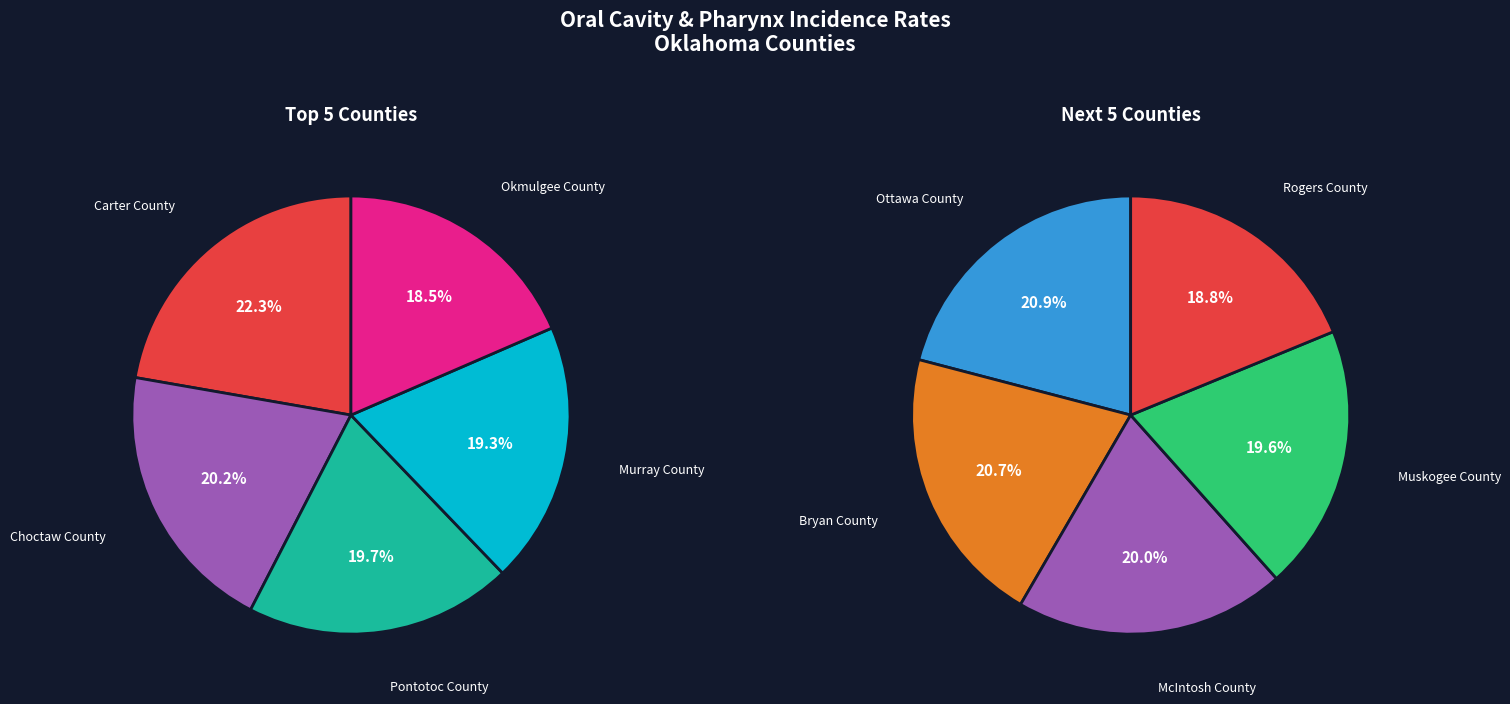

Approximately how many times larger is the value at Ottawa County compared to McIntosh County?

1.0